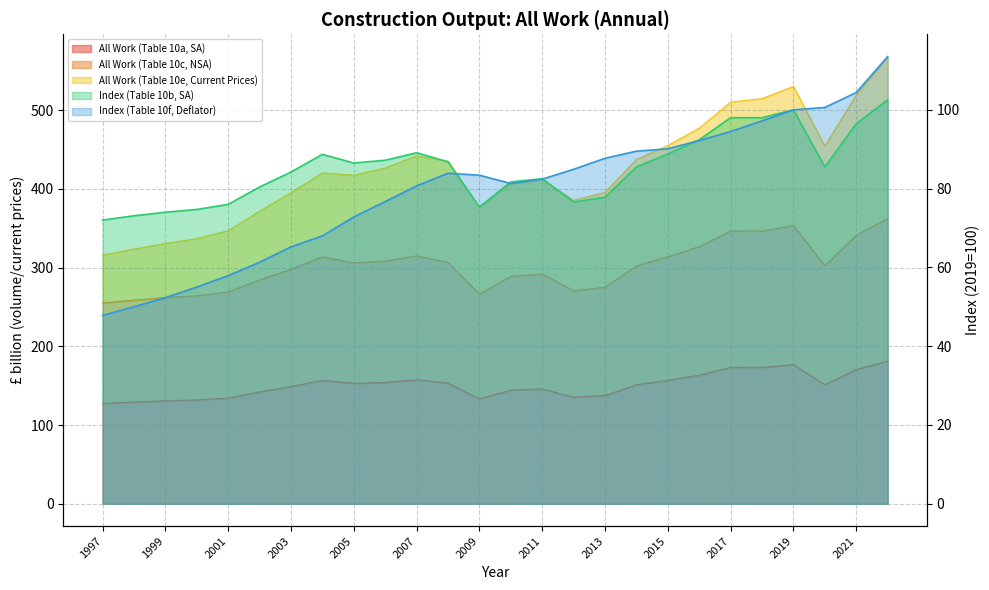

How many lines are shown in the chart?

5